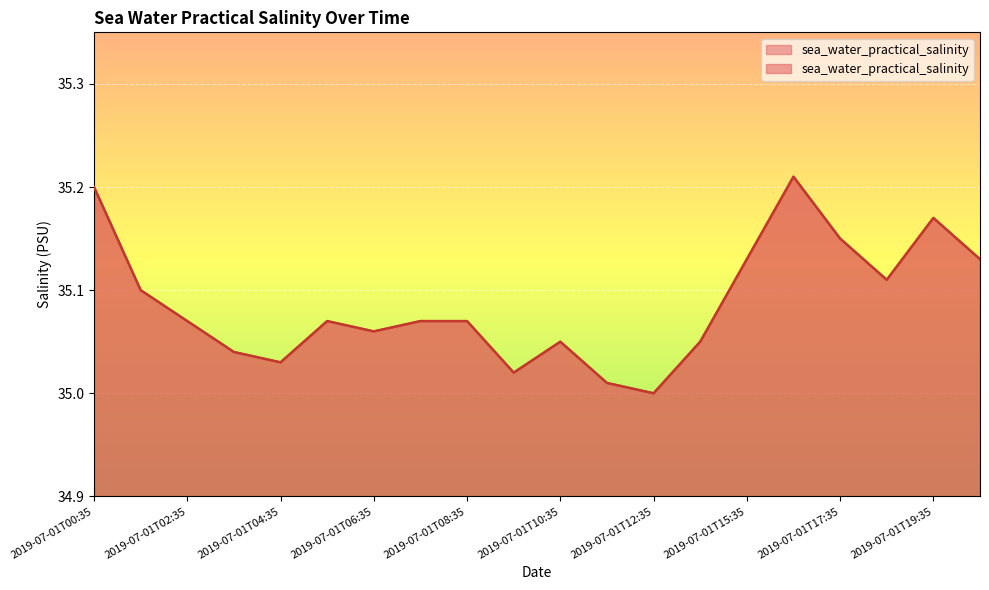

Count the number of values greater than 35.

19